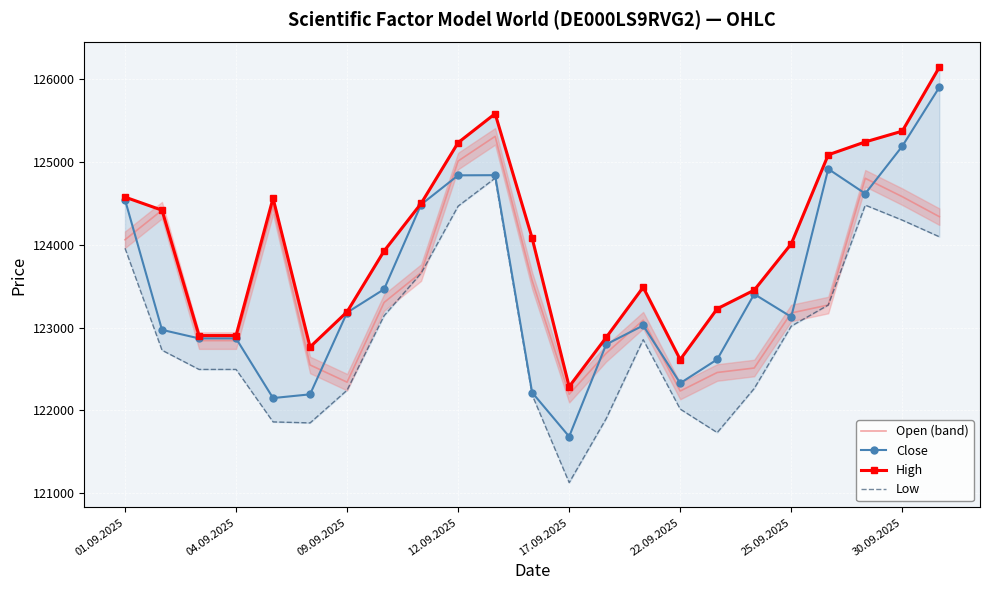

At which label does Close reach its minimum?

17.09.2025